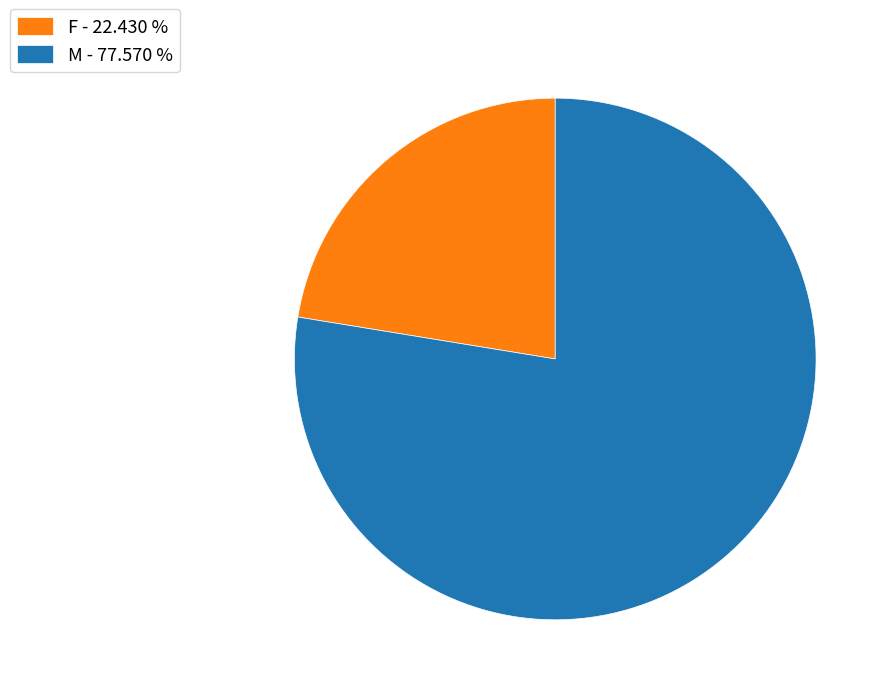

Rank the categories by value from lowest to highest.

F, M